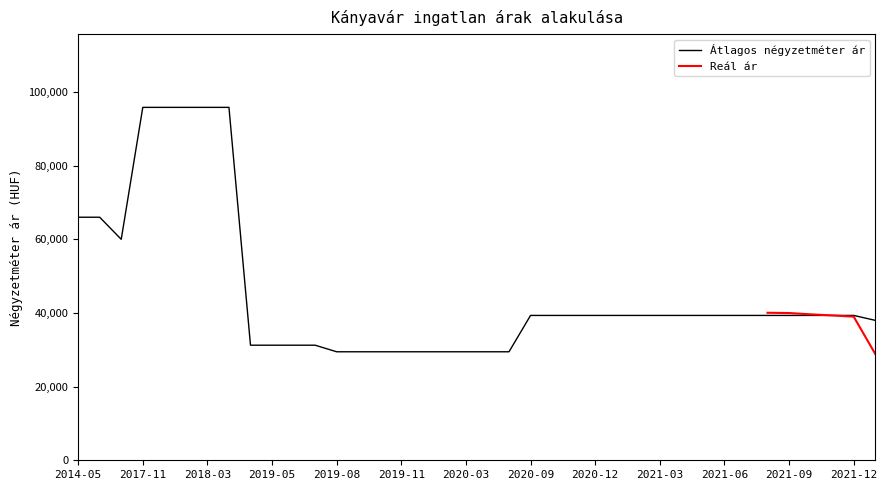

What is the ratio of the value at 2020-11 to the value at 2020-01?

1.3